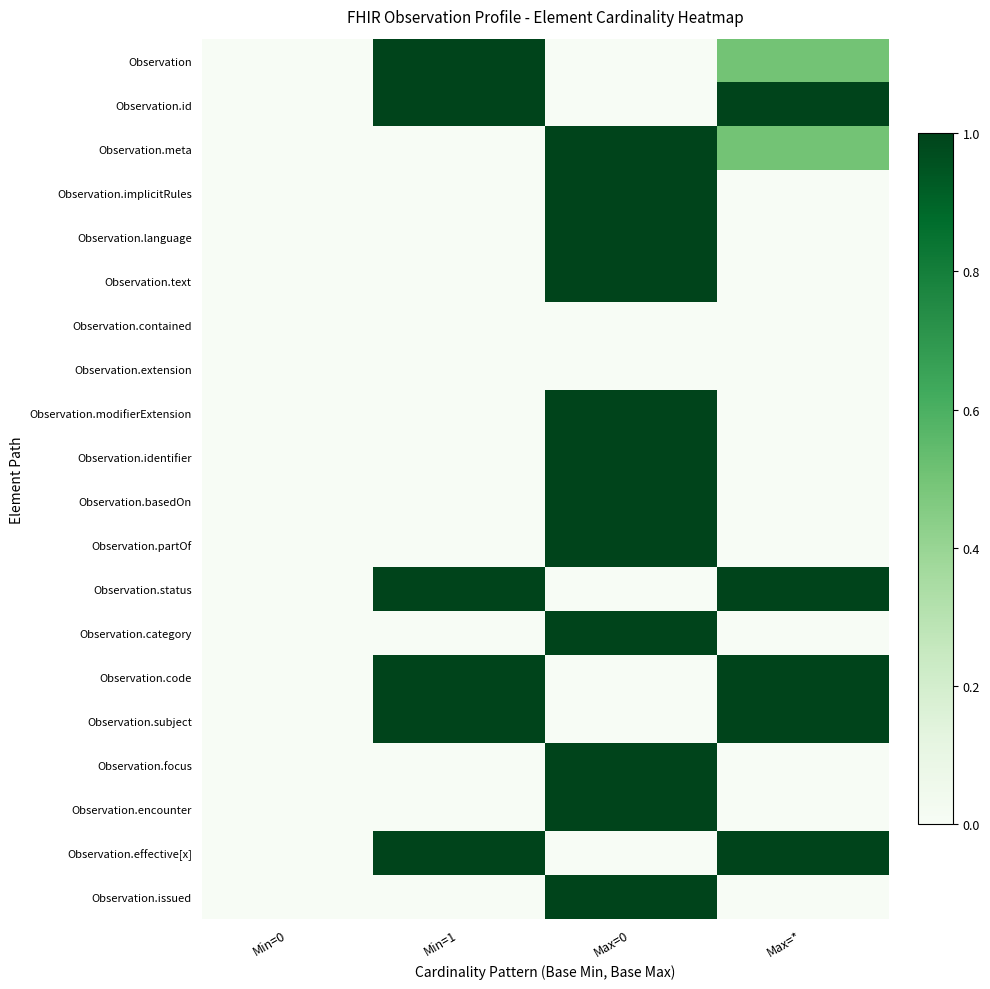

Reading left to right, what are all the values shown in this chart?

Observation: Min=0=0.0	Min=1=1.0	Max=0=0.0	Max=*=0.5
Observation.id: Min=0=0.0	Min=1=1.0	Max=0=0.0	Max=*=1.0
Observation.meta: Min=0=0.0	Min=1=0.0	Max=0=1.0	Max=*=0.5
Observation.implicitRules: Min=0=0.0	Min=1=0.0	Max=0=1.0	Max=*=0.0
Observation.language: Min=0=0.0	Min=1=0.0	Max=0=1.0	Max=*=0.0
Observation.text: Min=0=0.0	Min=1=0.0	Max=0=1.0	Max=*=0.0
Observation.contained: Min=0=0.0	Min=1=0.0	Max=0=0.0	Max=*=0.0
Observation.extension: Min=0=0.0	Min=1=0.0	Max=0=0.0	Max=*=0.0
Observation.modifierExtension: Min=0=0.0	Min=1=0.0	Max=0=1.0	Max=*=0.0
Observation.identifier: Min=0=0.0	Min=1=0.0	Max=0=1.0	Max=*=0.0
Observation.basedOn: Min=0=0.0	Min=1=0.0	Max=0=1.0	Max=*=0.0
Observation.partOf: Min=0=0.0	Min=1=0.0	Max=0=1.0	Max=*=0.0
Observation.status: Min=0=0.0	Min=1=1.0	Max=0=0.0	Max=*=1.0
Observation.category: Min=0=0.0	Min=1=0.0	Max=0=1.0	Max=*=0.0
Observation.code: Min=0=0.0	Min=1=1.0	Max=0=0.0	Max=*=1.0
Observation.subject: Min=0=0.0	Min=1=1.0	Max=0=0.0	Max=*=1.0
Observation.focus: Min=0=0.0	Min=1=0.0	Max=0=1.0	Max=*=0.0
Observation.encounter: Min=0=0.0	Min=1=0.0	Max=0=1.0	Max=*=0.0
Observation.effective[x]: Min=0=0.0	Min=1=1.0	Max=0=0.0	Max=*=1.0
Observation.issued: Min=0=0.0	Min=1=0.0	Max=0=1.0	Max=*=0.0